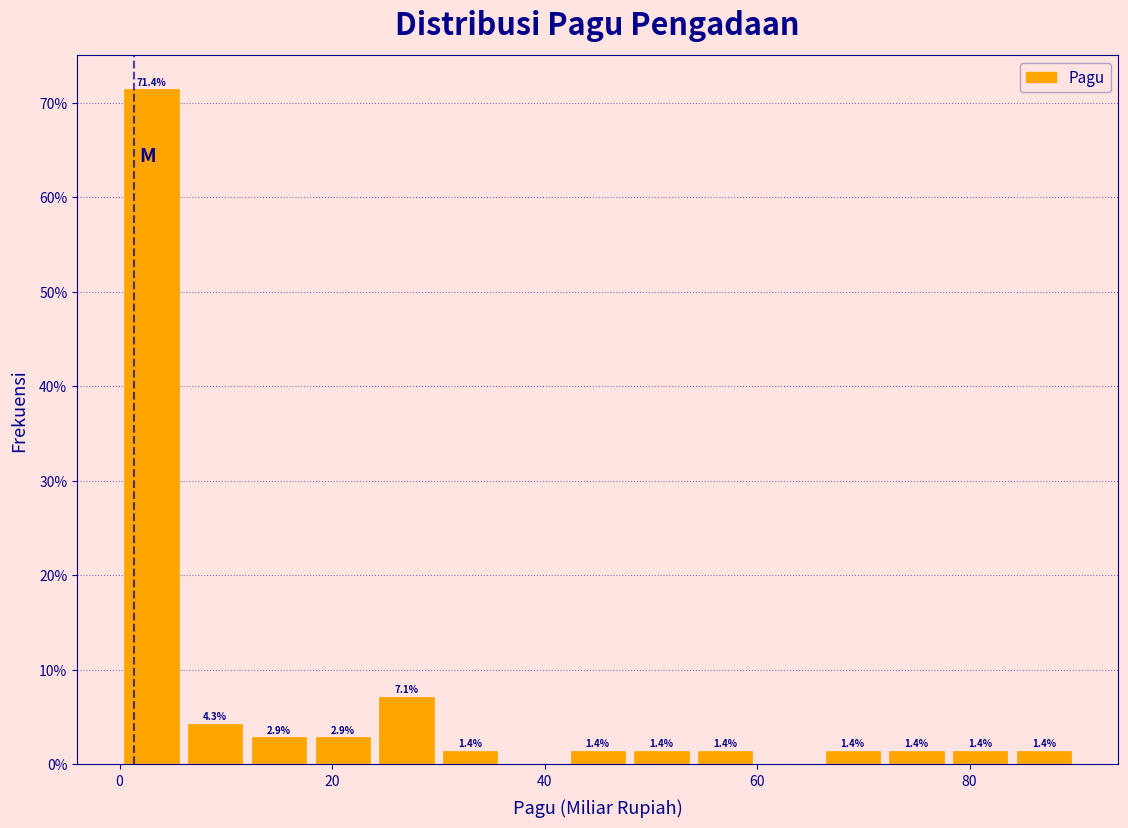

Around what value on the x-axis is the tallest bar? Give the approximate position of its centre, as read against the axis.

4